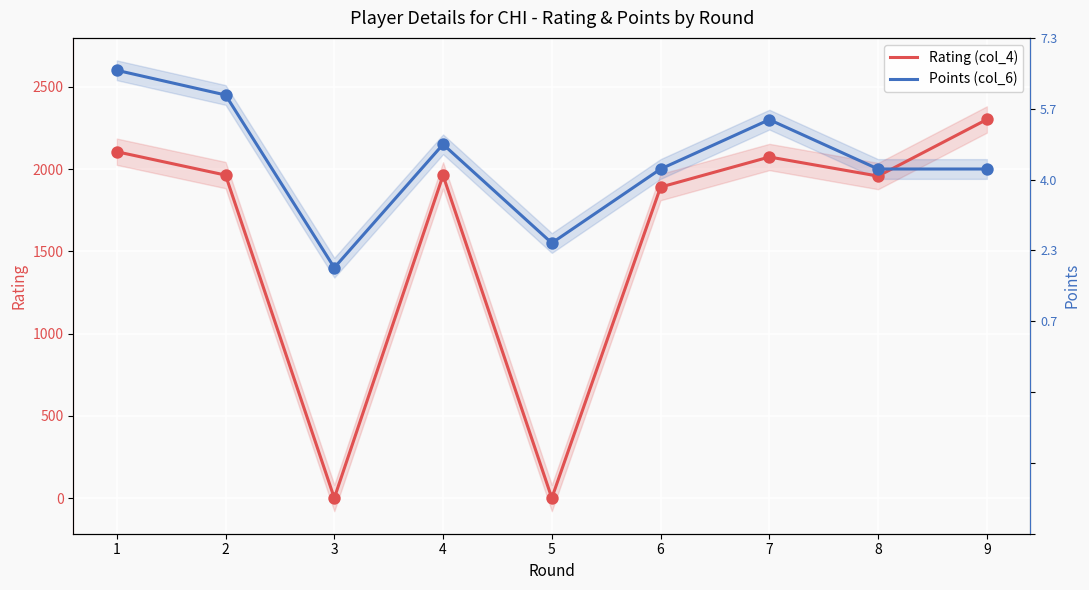

At how many categories does at least one series exceed 1796?

7